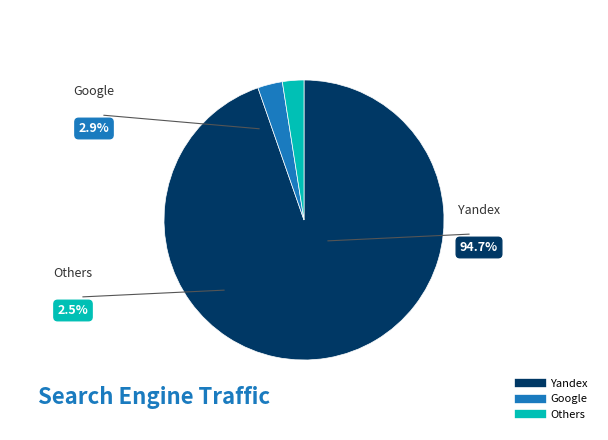

Does any single category account for the majority?

Yes